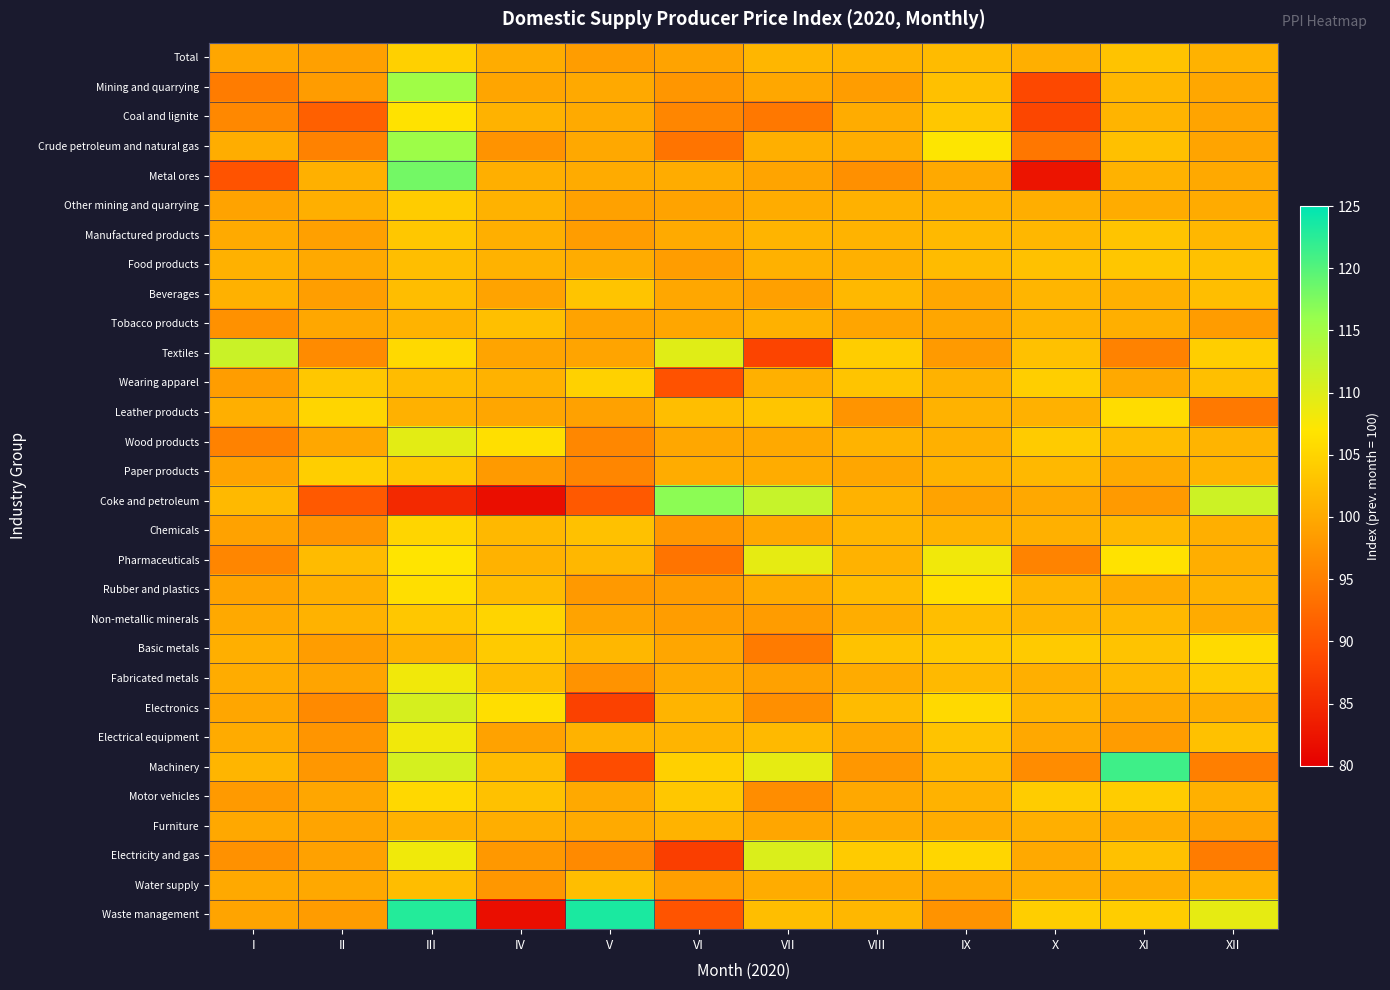

At which category is the sum across all series the highest?

III